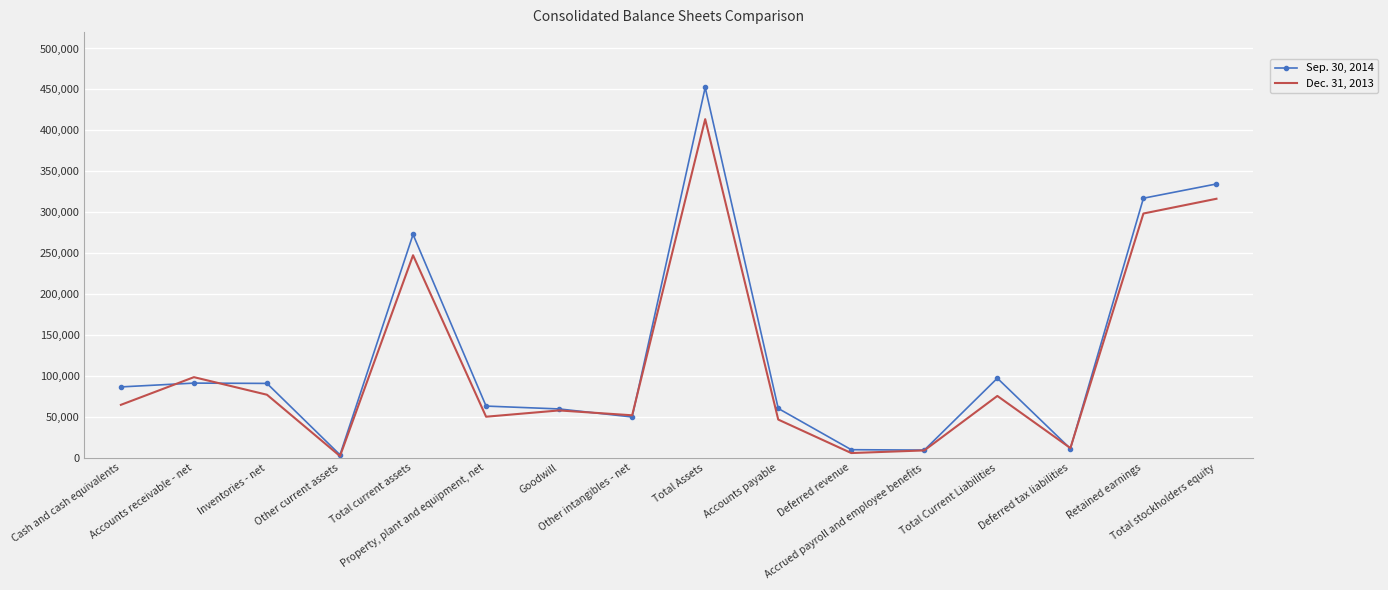

What is the difference between the Sep. 30, 2014 values at Accounts receivable - net and Deferred revenue?

81368